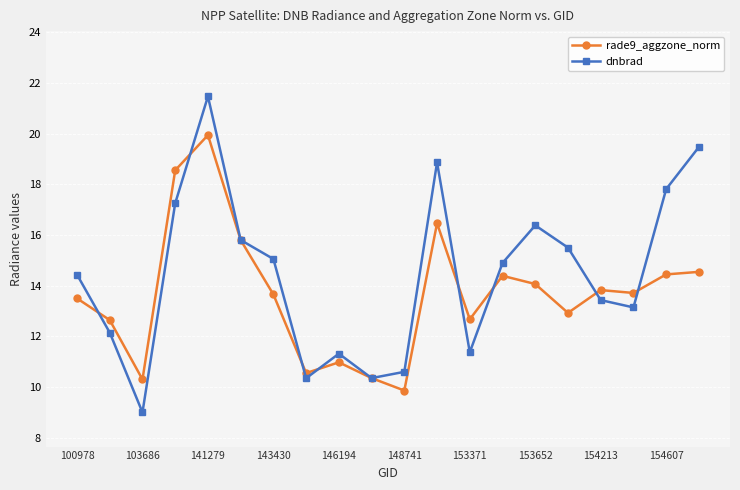

Which series has the largest range (max minus min)?

dnbrad